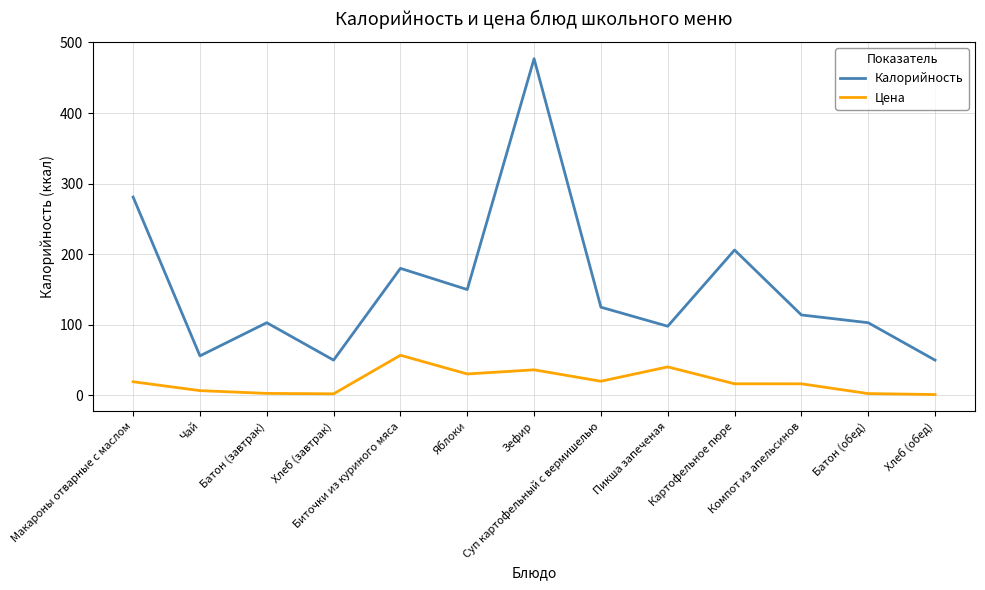

Which series has the widest spread of values?

Калорийность